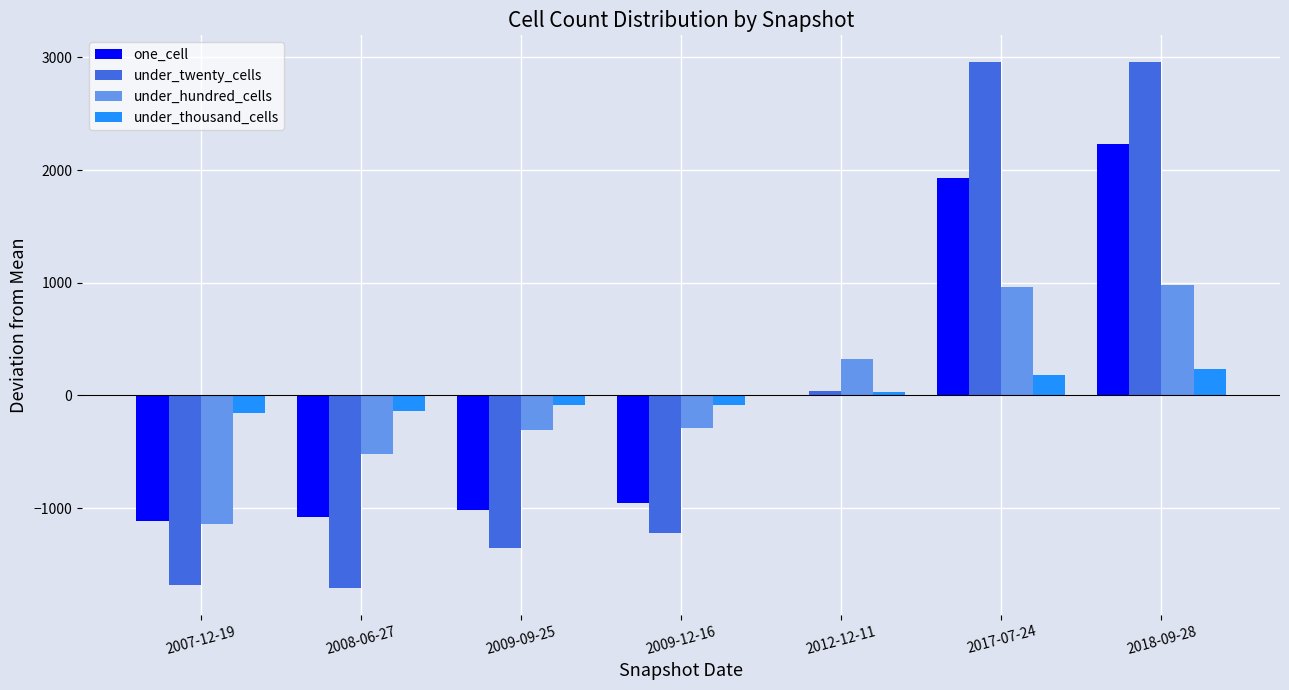

How many groups of bars are there?

7